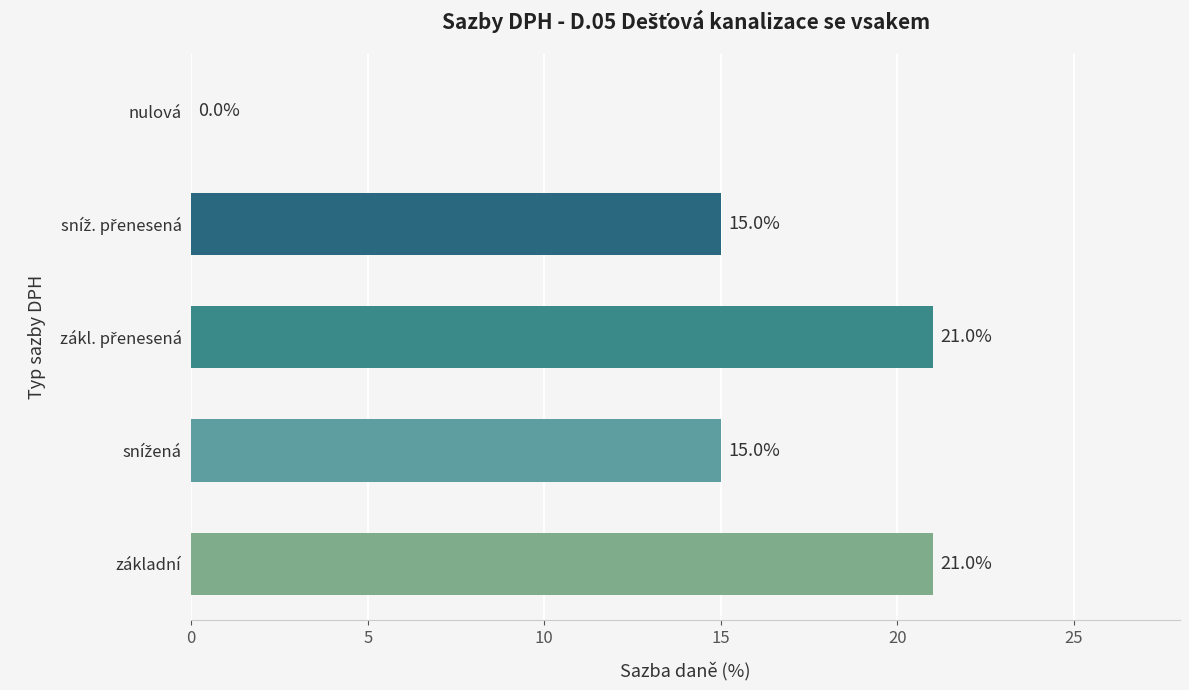

The value at nulová is 10. True or false?

False